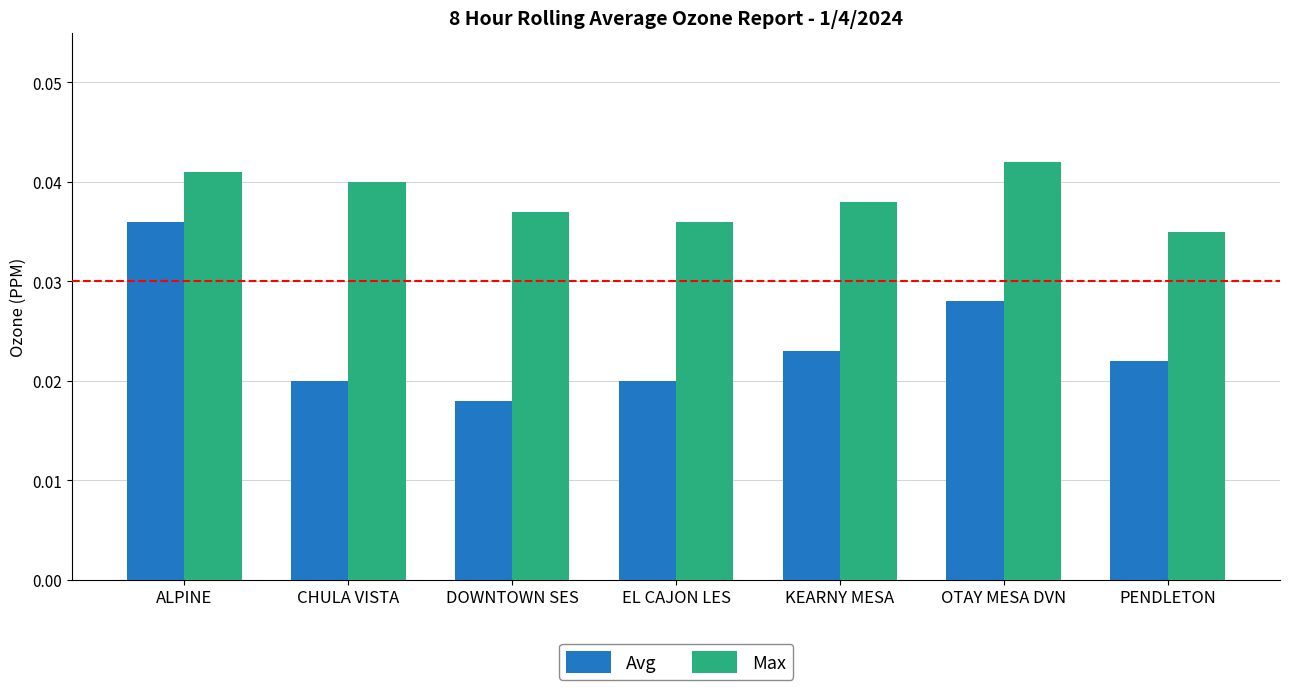

Which series has the largest total across all categories?

Max